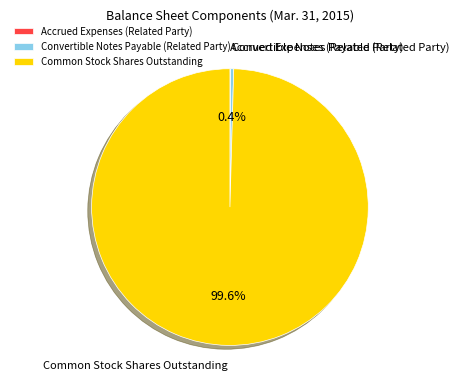

What percentage is NOT represented by Convertible Notes Payable (Related Party)?

99.6%